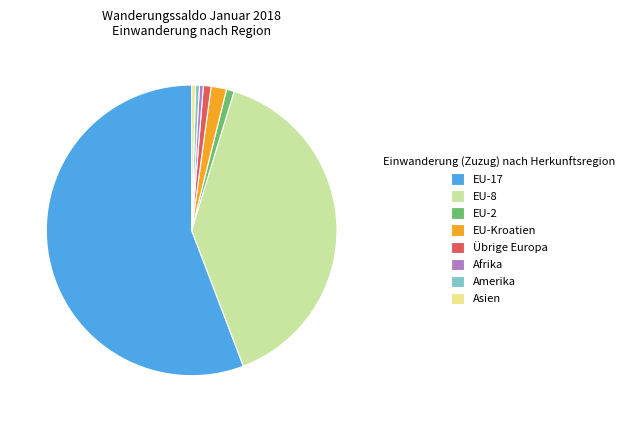

Which slice is the largest?

EU-17